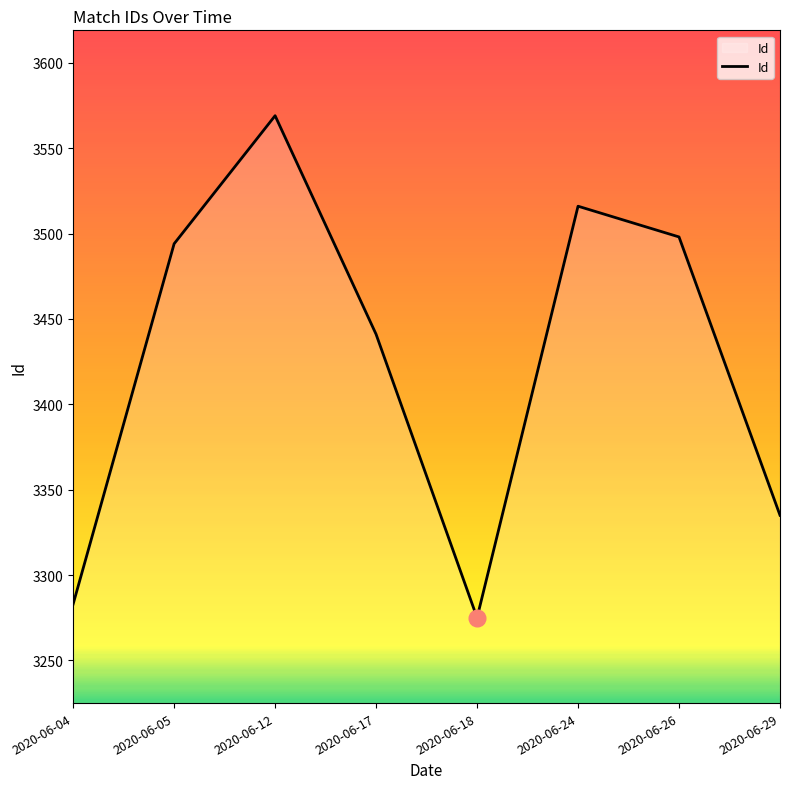

Reading left to right, extract all data points from this chart.

2020-06-04=3283	2020-06-05=3494	2020-06-12=3569	2020-06-17=3441	2020-06-18=3275	2020-06-24=3516	2020-06-26=3498	2020-06-29=3335